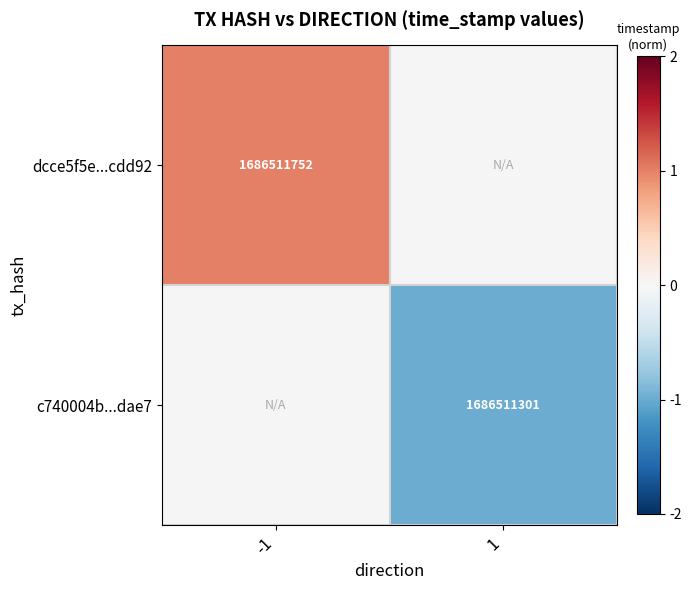

Is it true that c740004b...dae7 equals 2332201674 at 1?

False